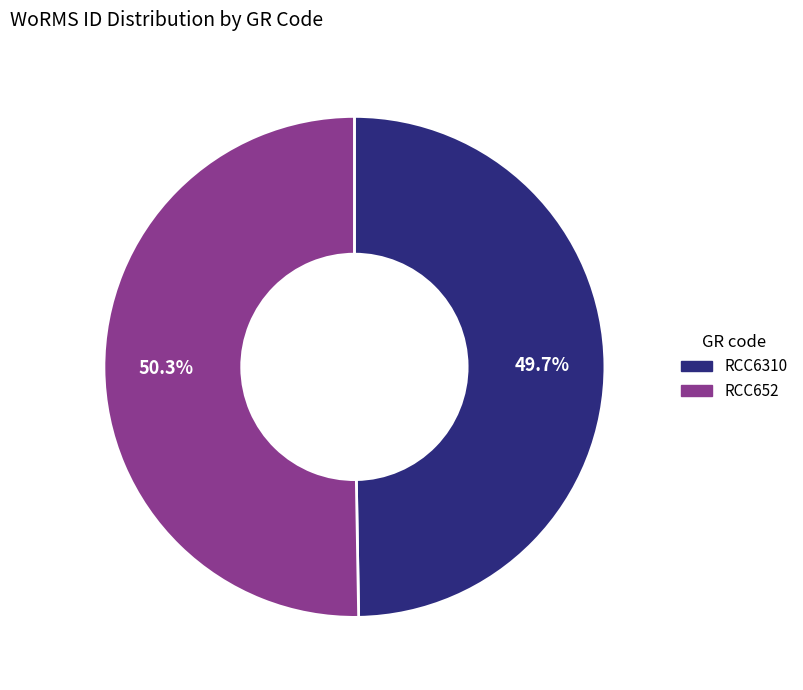

Approximately how many times larger is the value at RCC6310 compared to RCC652?

1.0